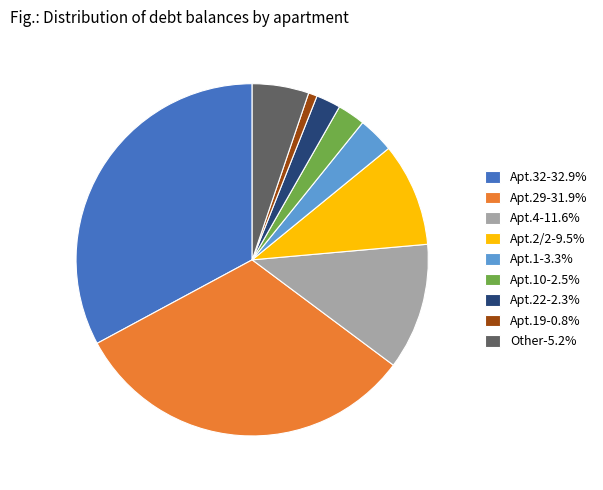

Is Apt.32-32.9% the majority of the pie?

No